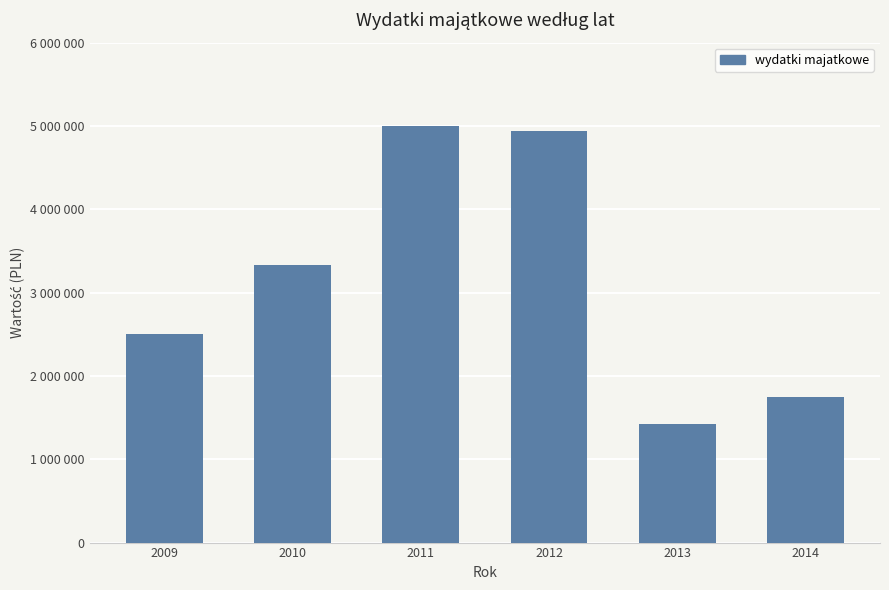

Are the bars horizontal?

No